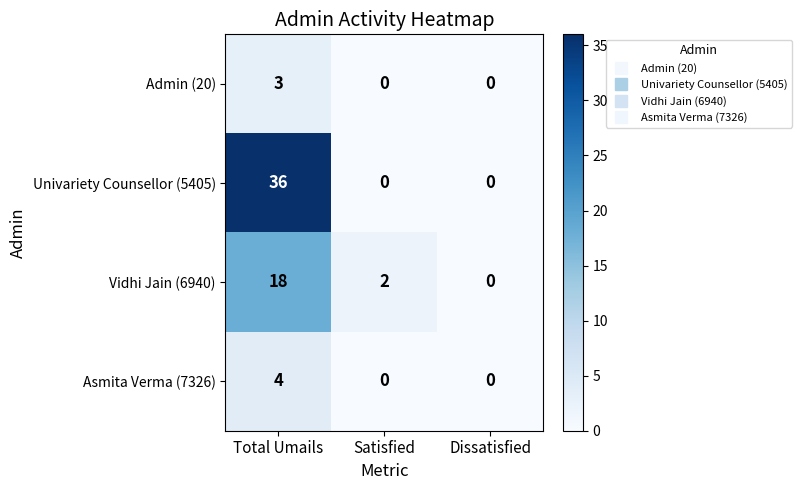

What is the sum of all Admin (20) values?

3